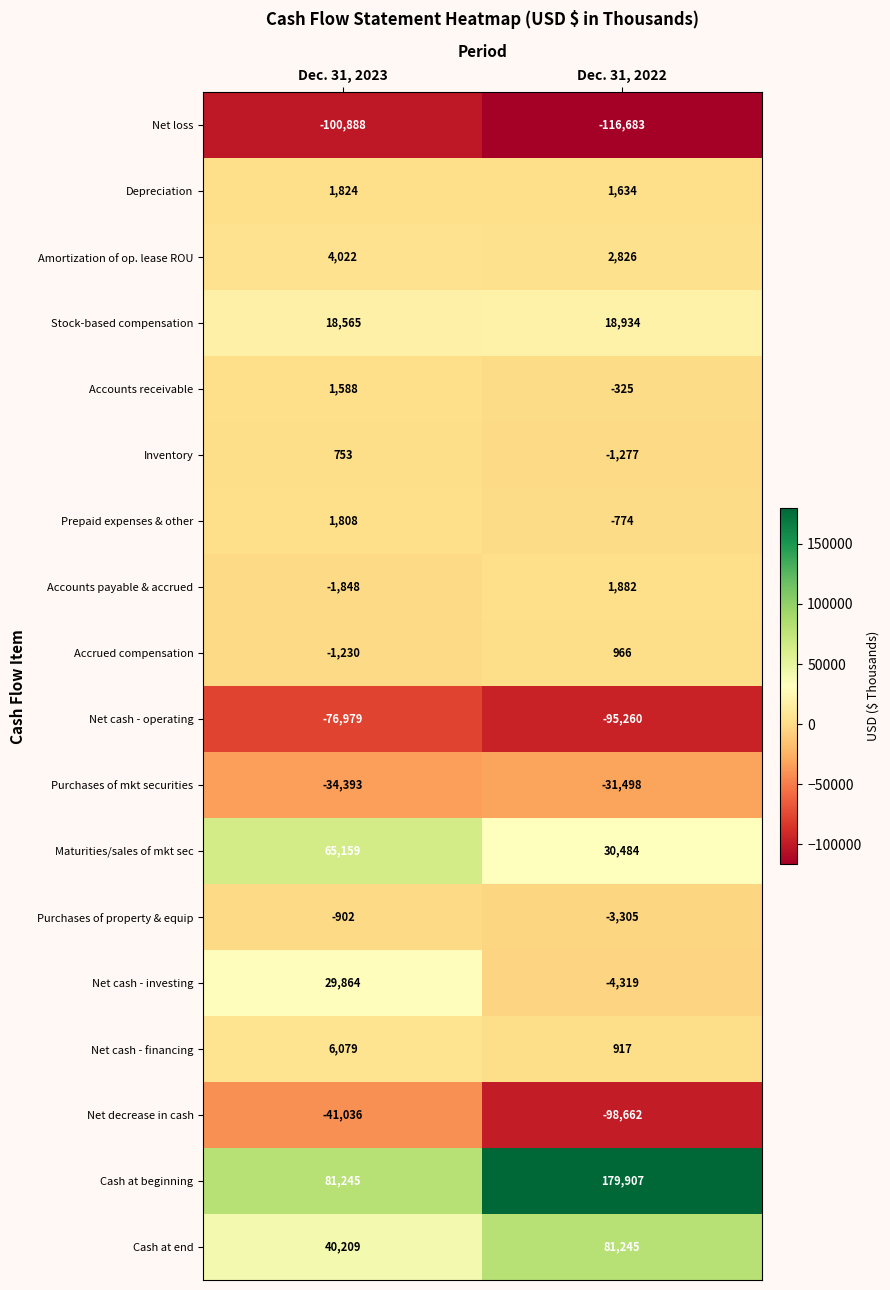

Is the value of Net loss at Dec. 31, 2022 greater than the value of Depreciation at Dec. 31, 2023?

No